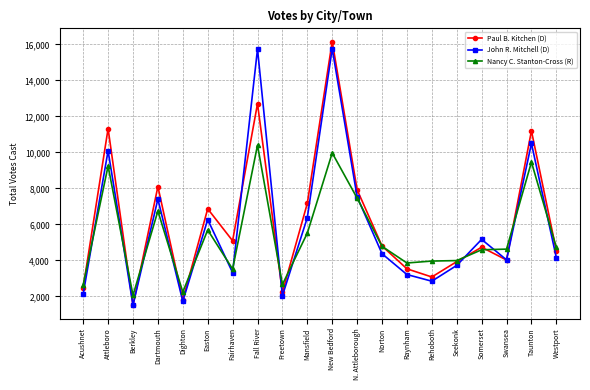

Is the value of Nancy C. Stanton-Cross (R) at Norton greater than the value of John R. Mitchell (D) at Taunton?

No